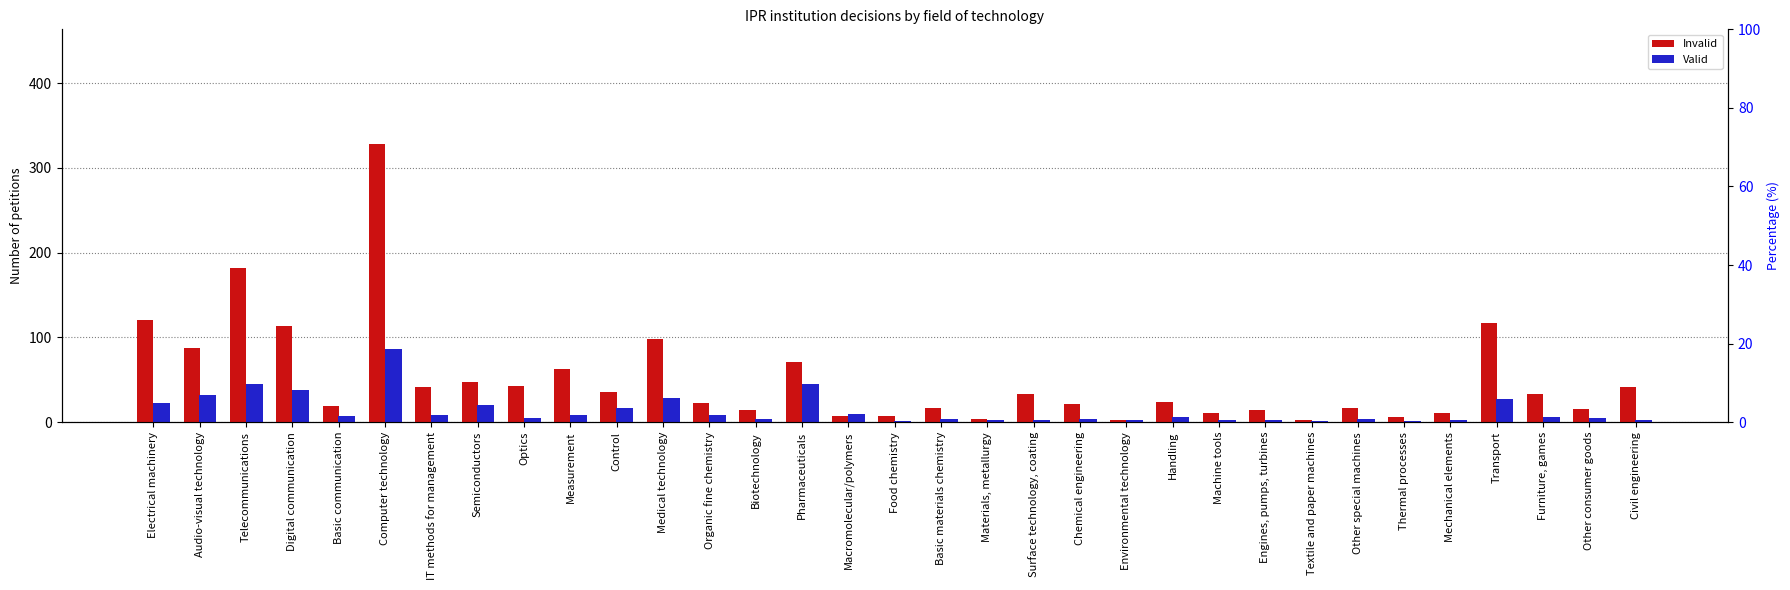

What is the difference between the maximum and minimum values in the Valid series?

85